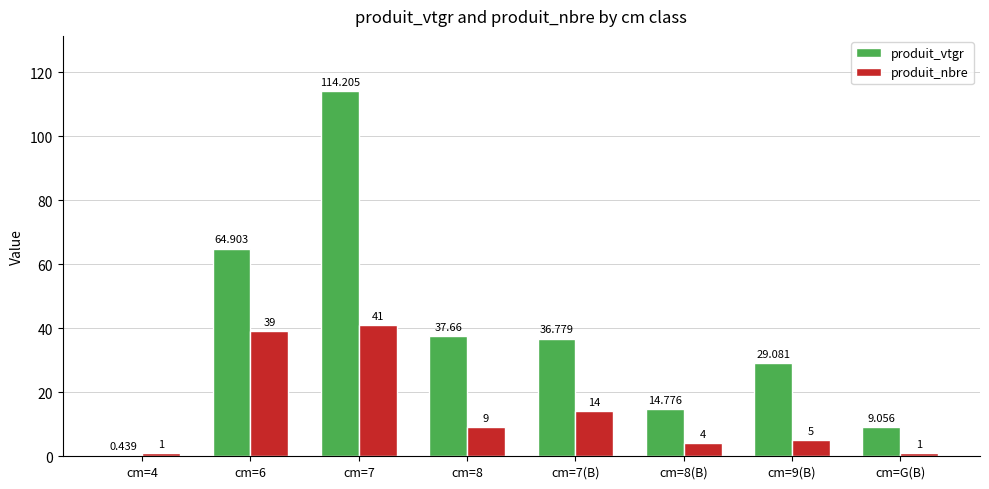

Which series has the widest spread of values?

produit_vtgr